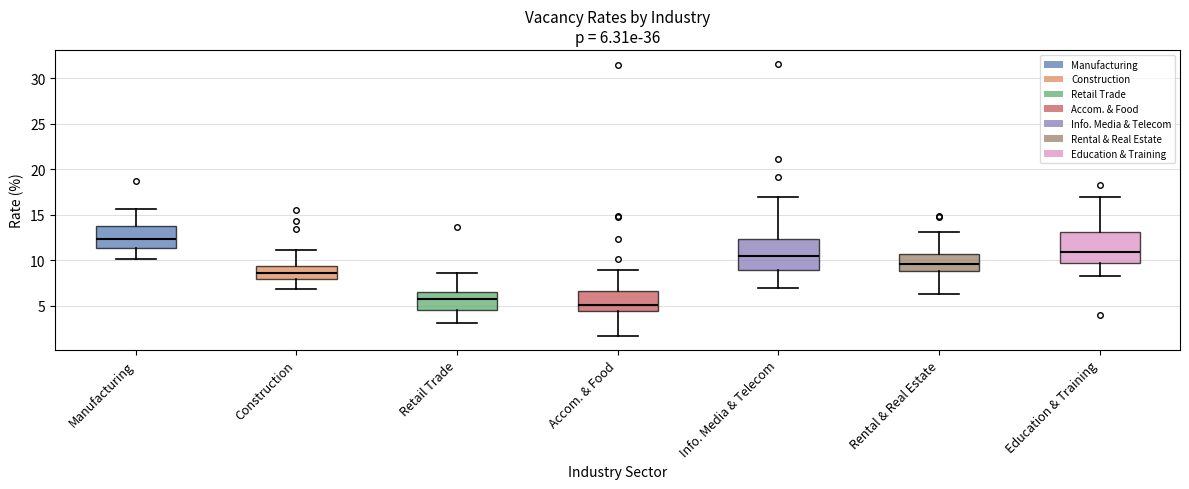

Which box has the highest median line?

Manufacturing